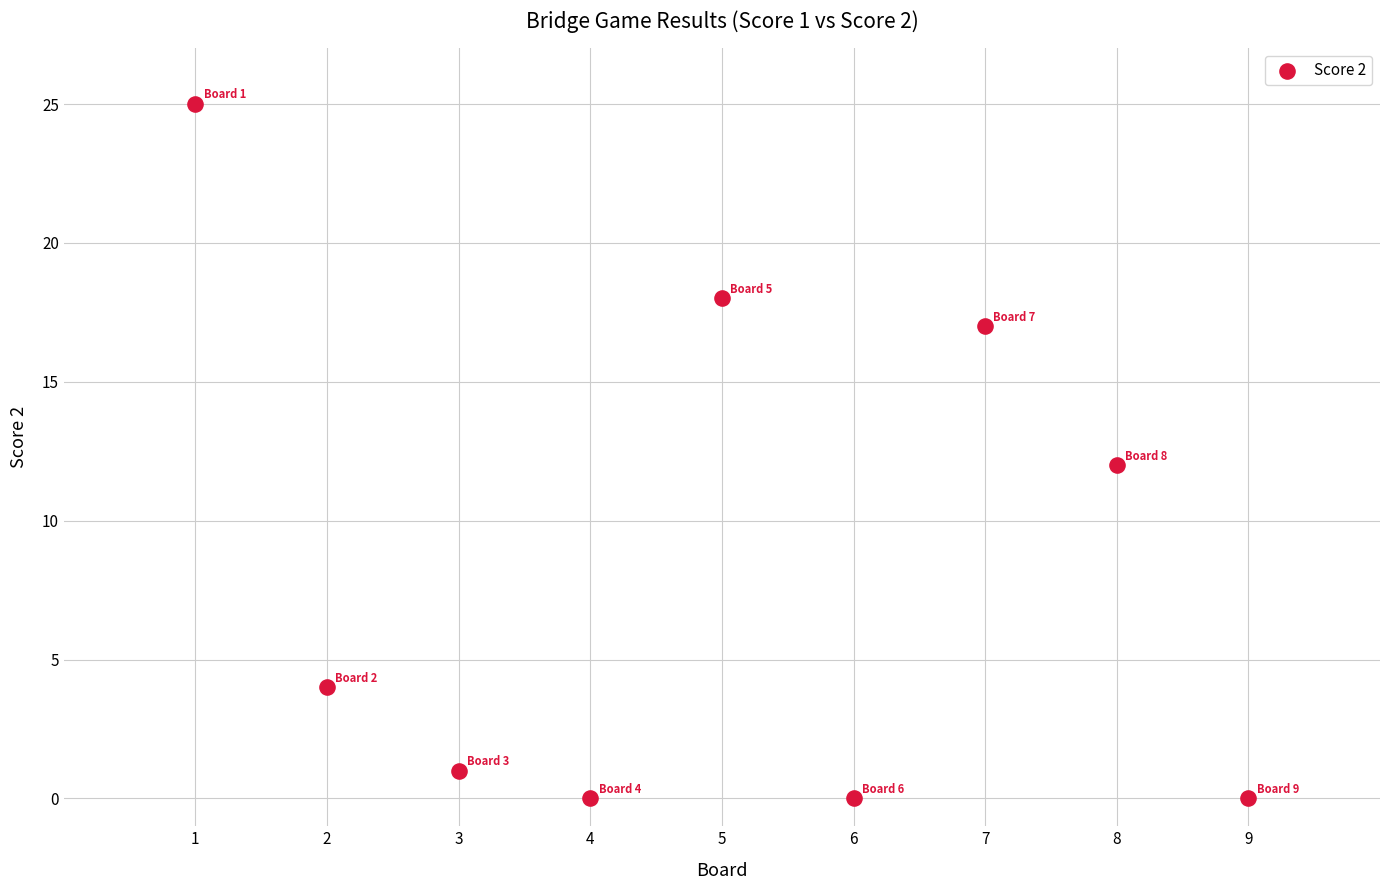

What is the range of Y values (max minus min)?

25